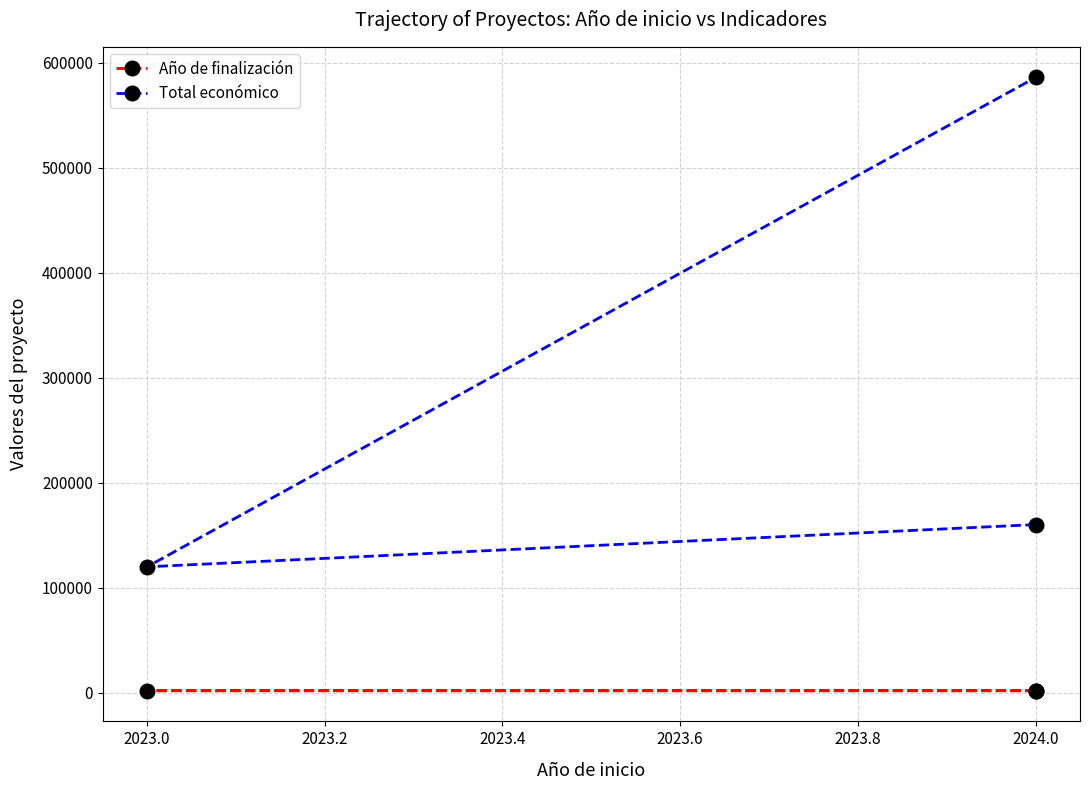

Which series changed the most between 2024.0 and 2023.0?

Total económico